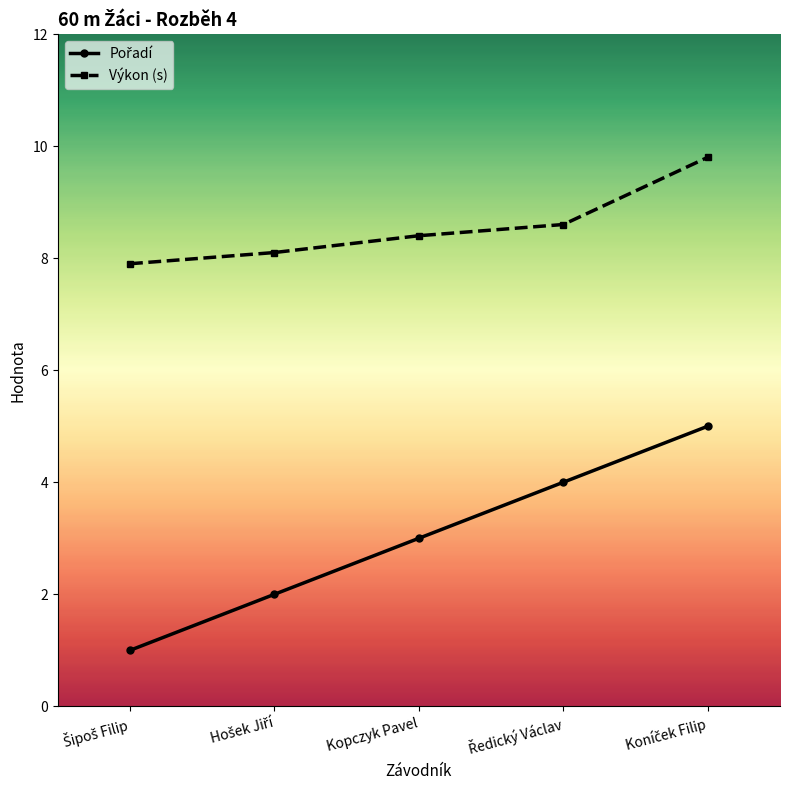

What is the difference between the maximum and minimum values in the Výkon (s) series?

1.9